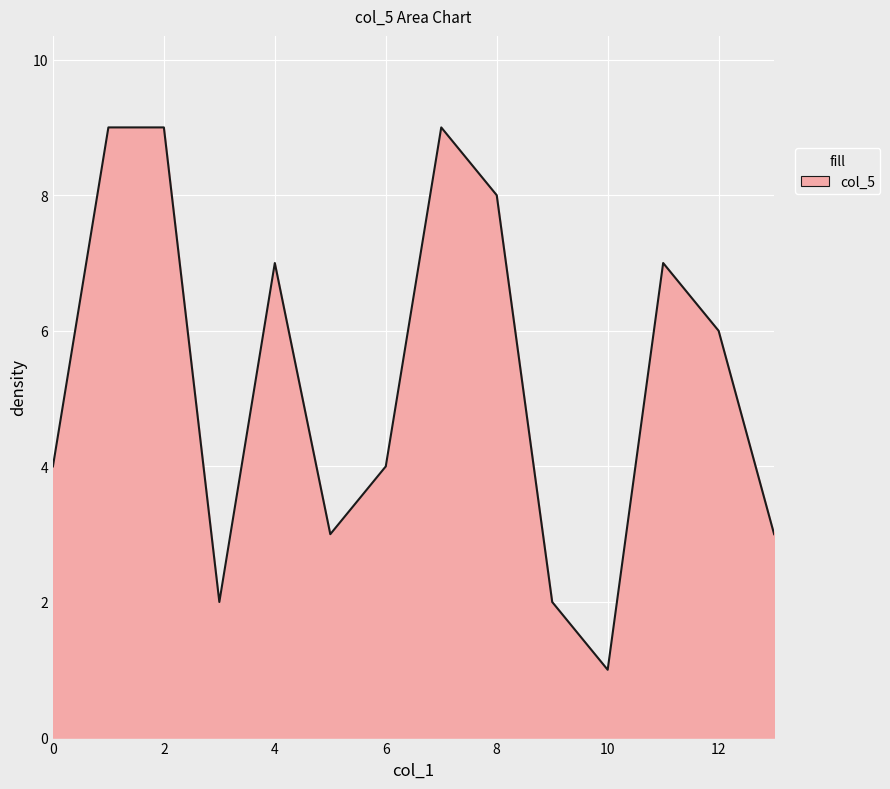

What is the maximum value shown in the chart?

9